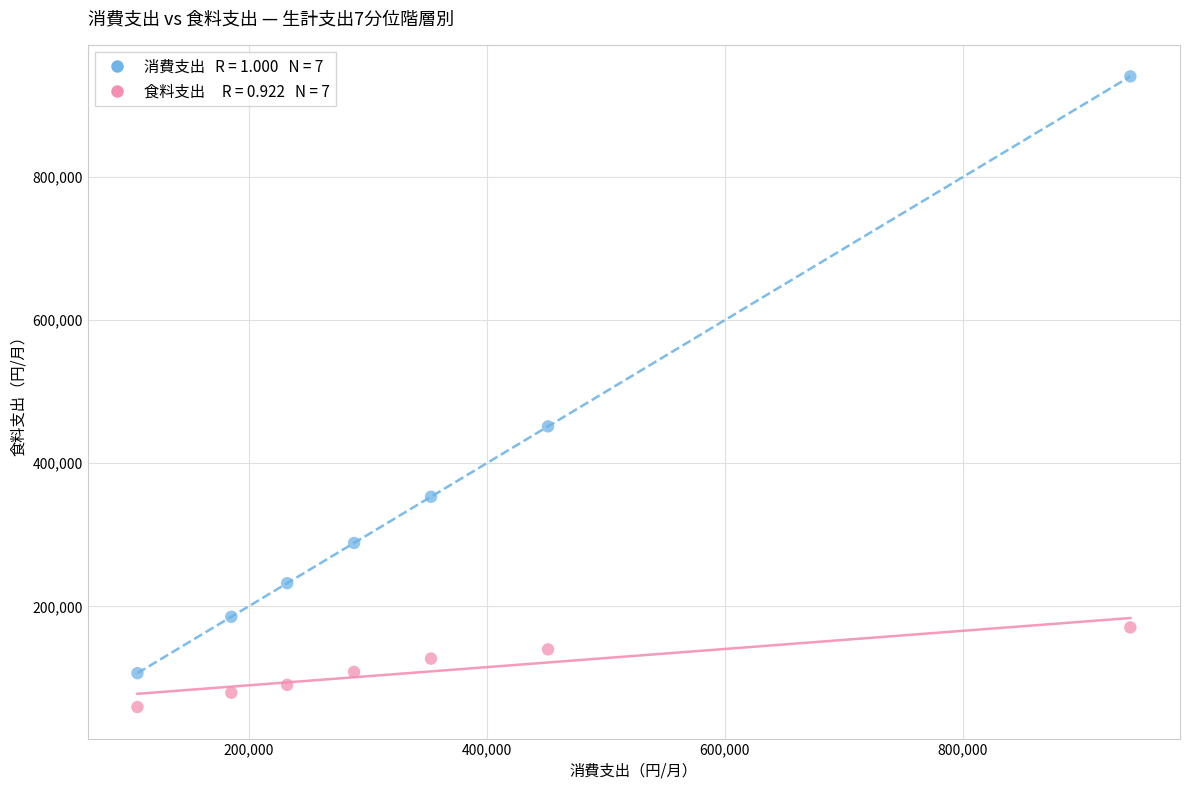

Across all series, what Y value is closest to 500042?

451574